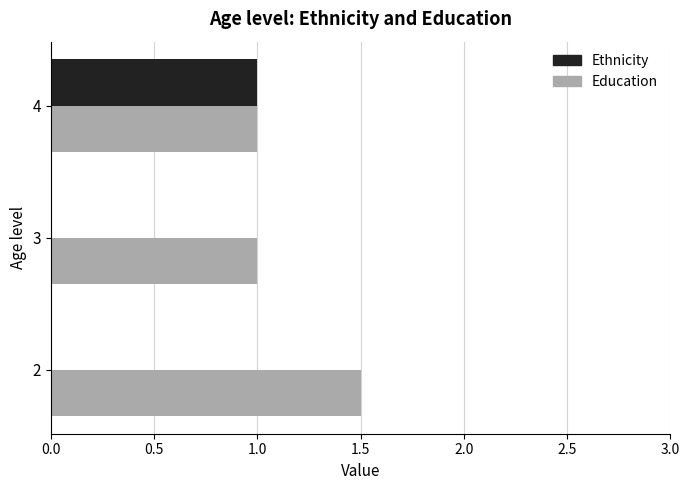

What is the greatest value displayed?

1.5